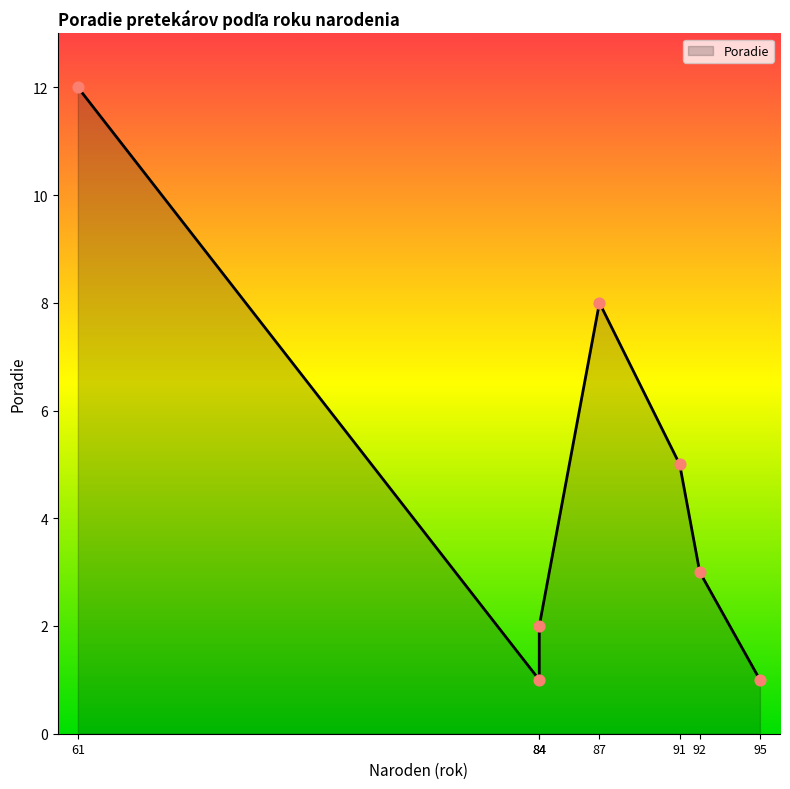

Between 87 and 91, which is larger?

87